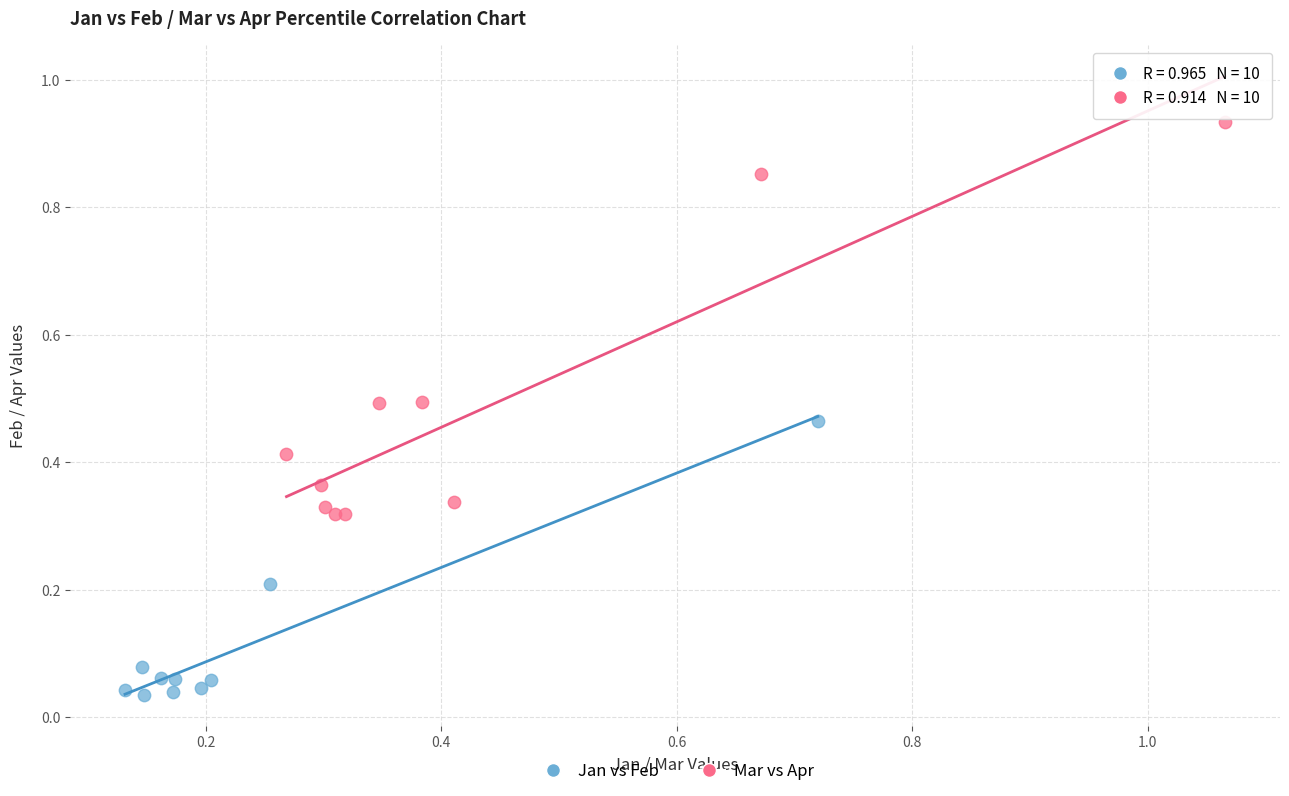

Which series has the widest spread of Y values?

Mar vs Apr